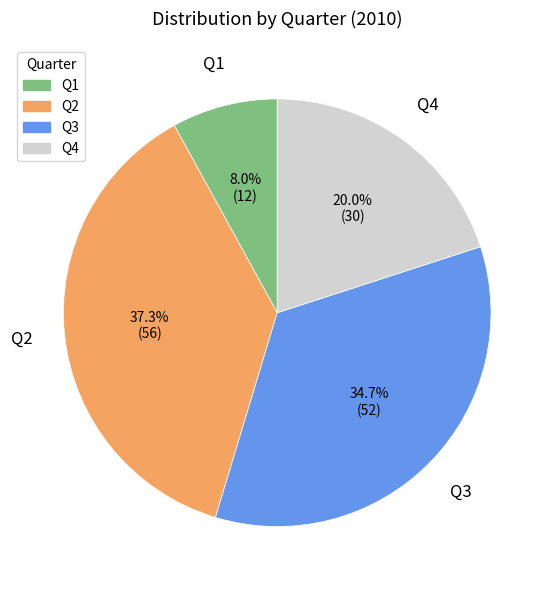

Does Q3 account for over 50% of the chart?

No